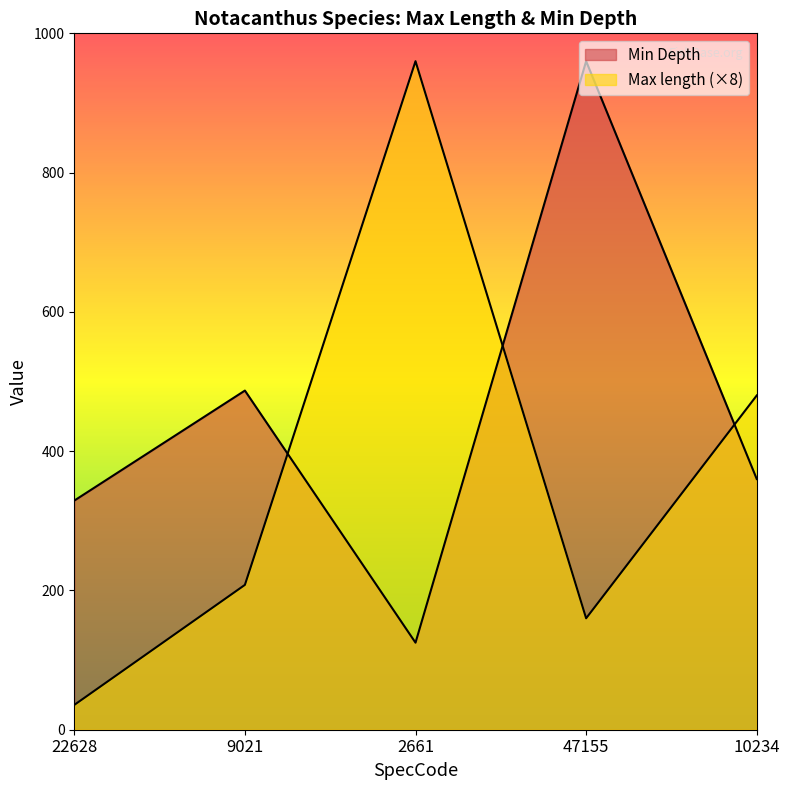

Where is Min Depth nearest to the value 542?

9021